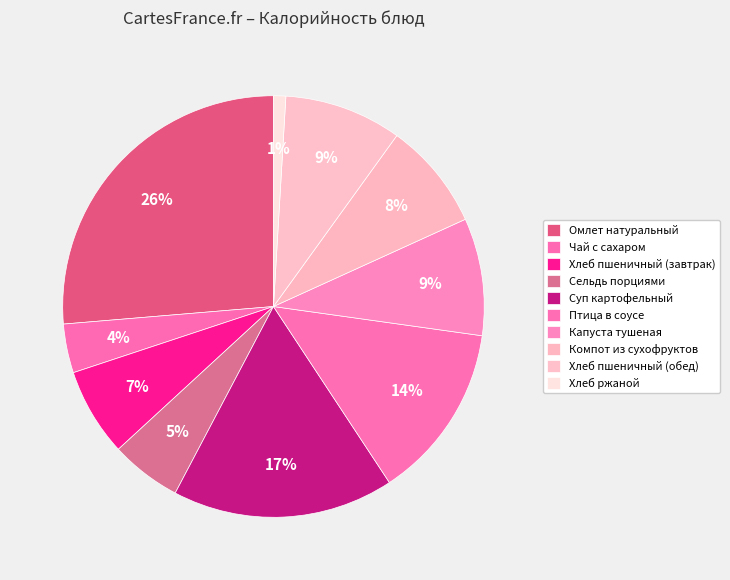

Does any single category account for the majority?

No